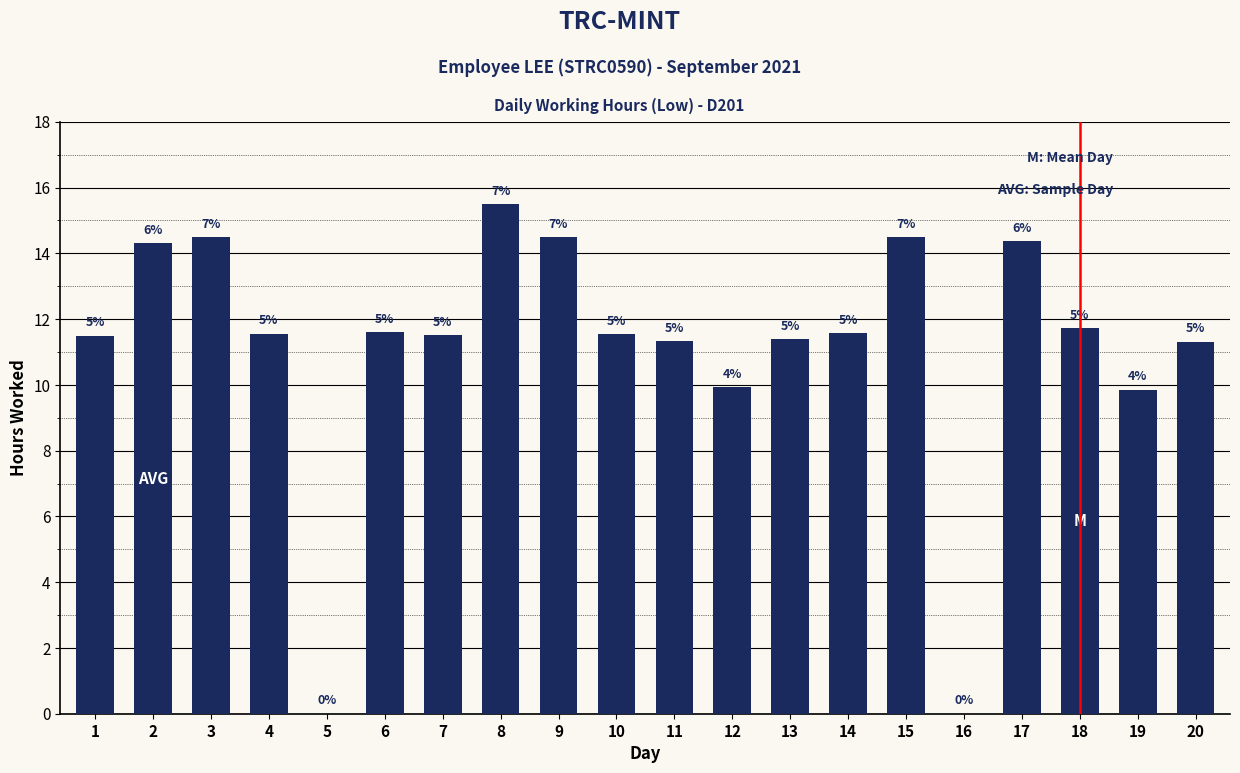

Which category has the lowest value across all series?

5